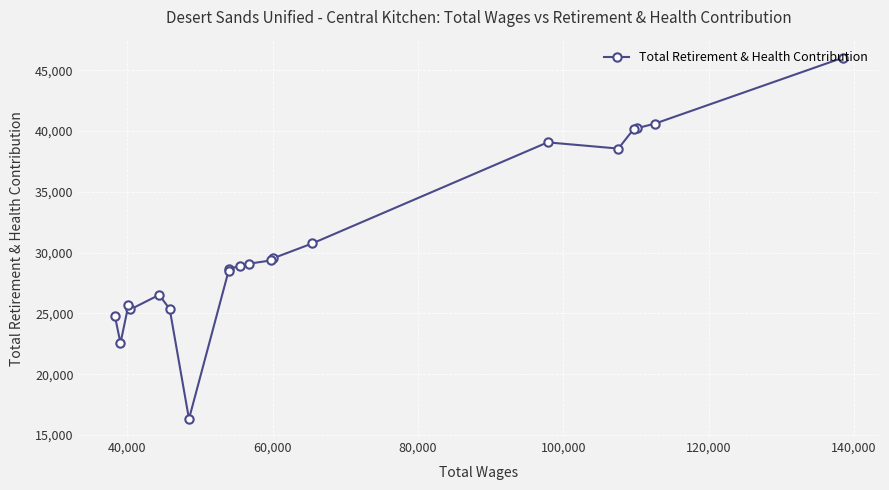

What is the value of the 16th point from the left?

38564